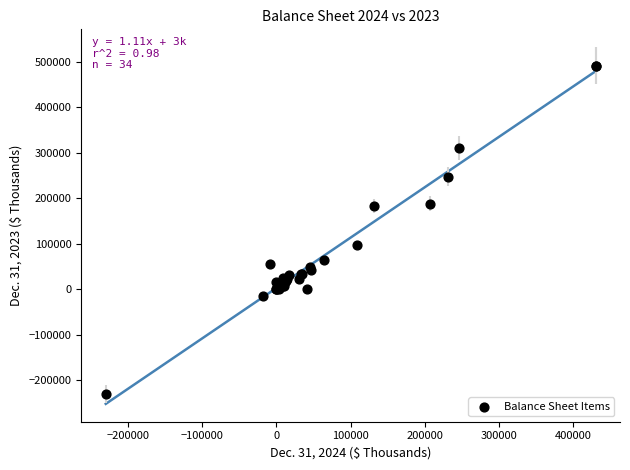

What Y value in the scatter plot is closest to 130655?

97990